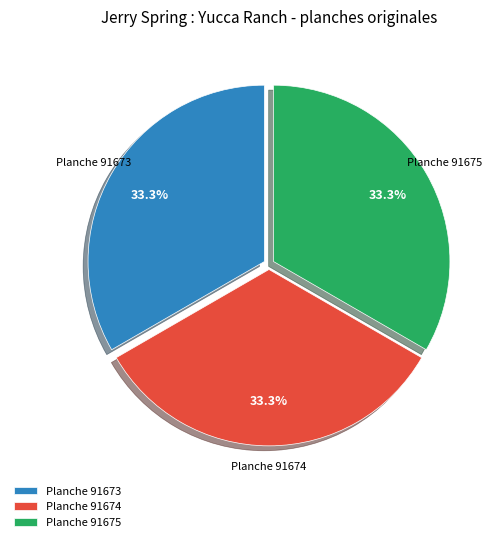

Combined, do Planche 91674 and Planche 91673 account for over 50%?

Yes